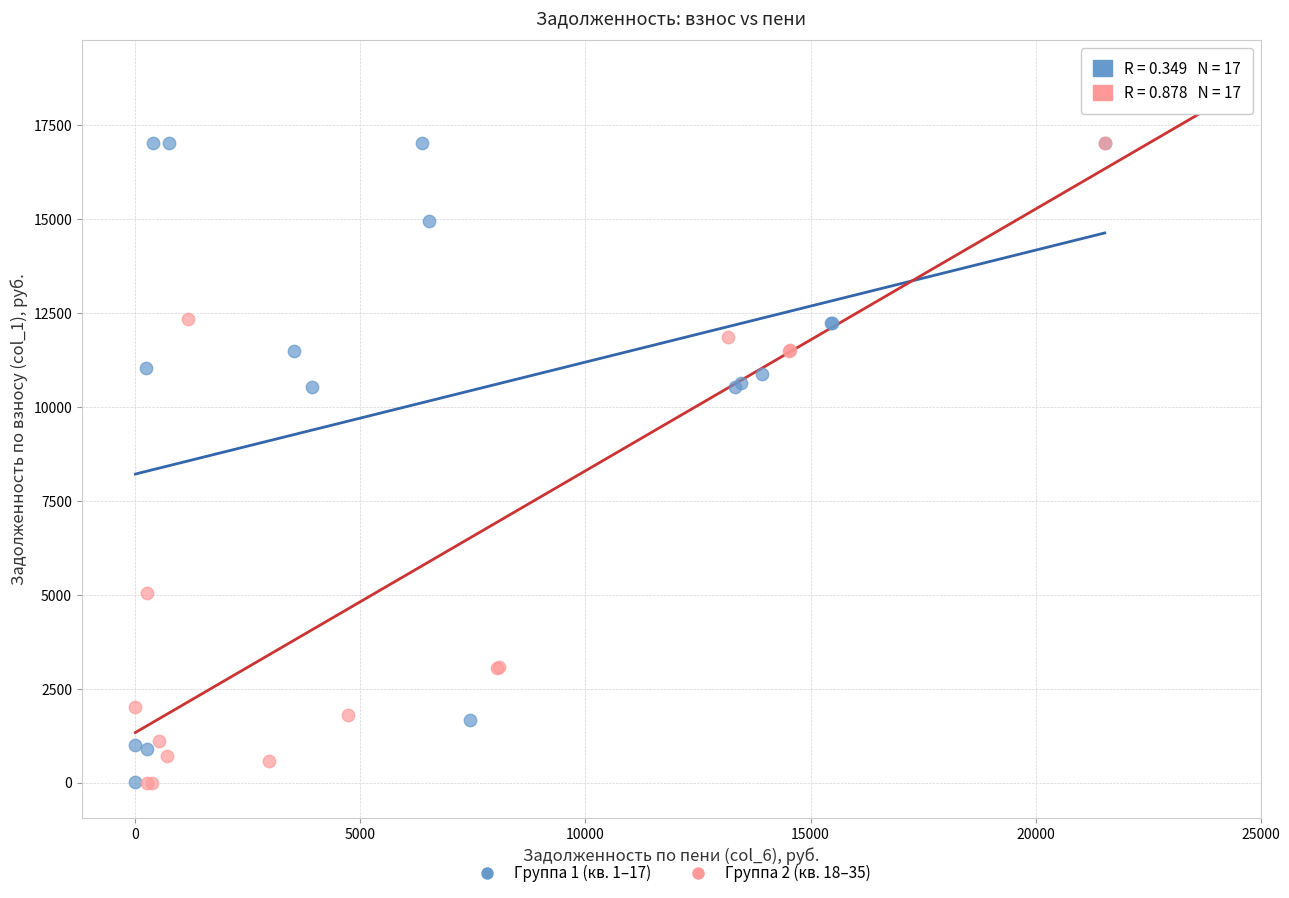

What are all the series names shown in the legend?

Группа 1 (кв. 1–17), Группа 2 (кв. 18–35)